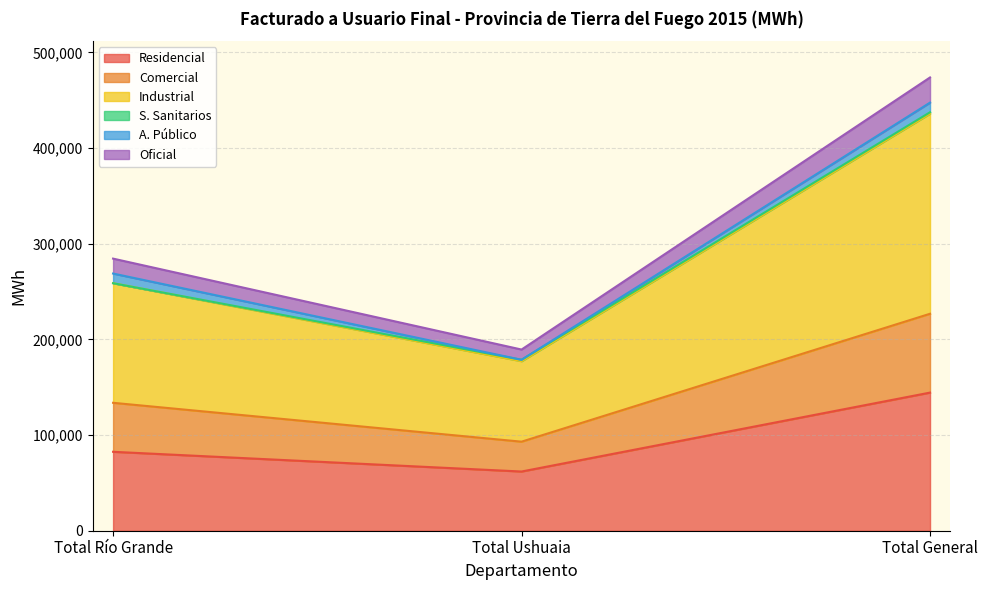

At which category is the sum across all series the highest?

Total General